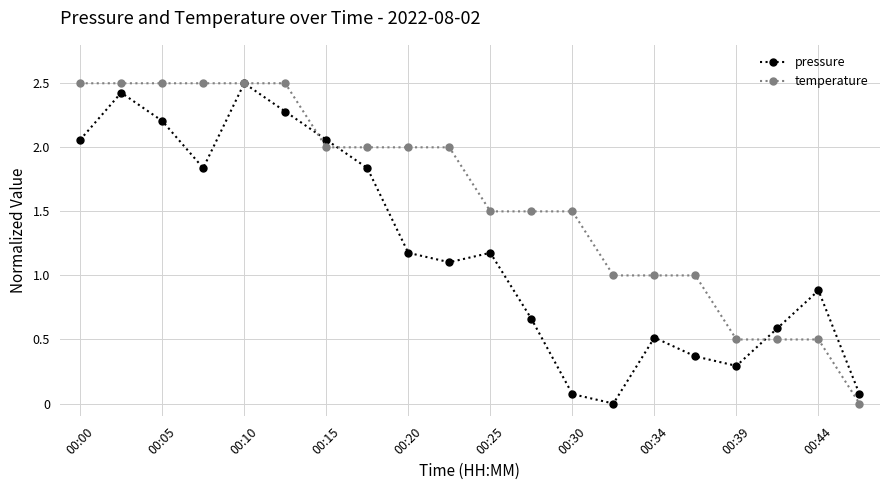

Which series has the largest total across all categories?

temperature